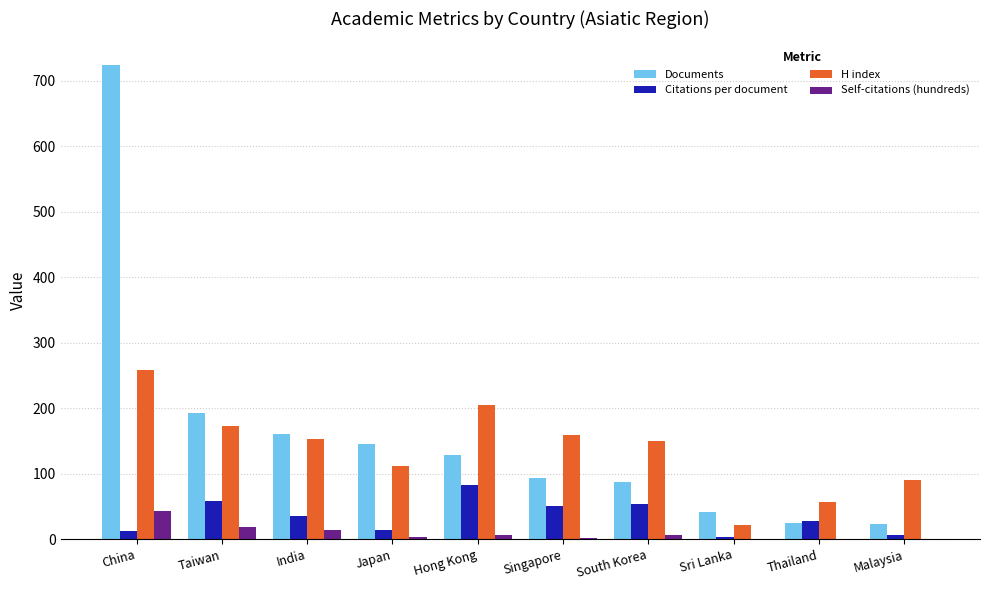

The value of Documents at India is 256.1. True or false?

False